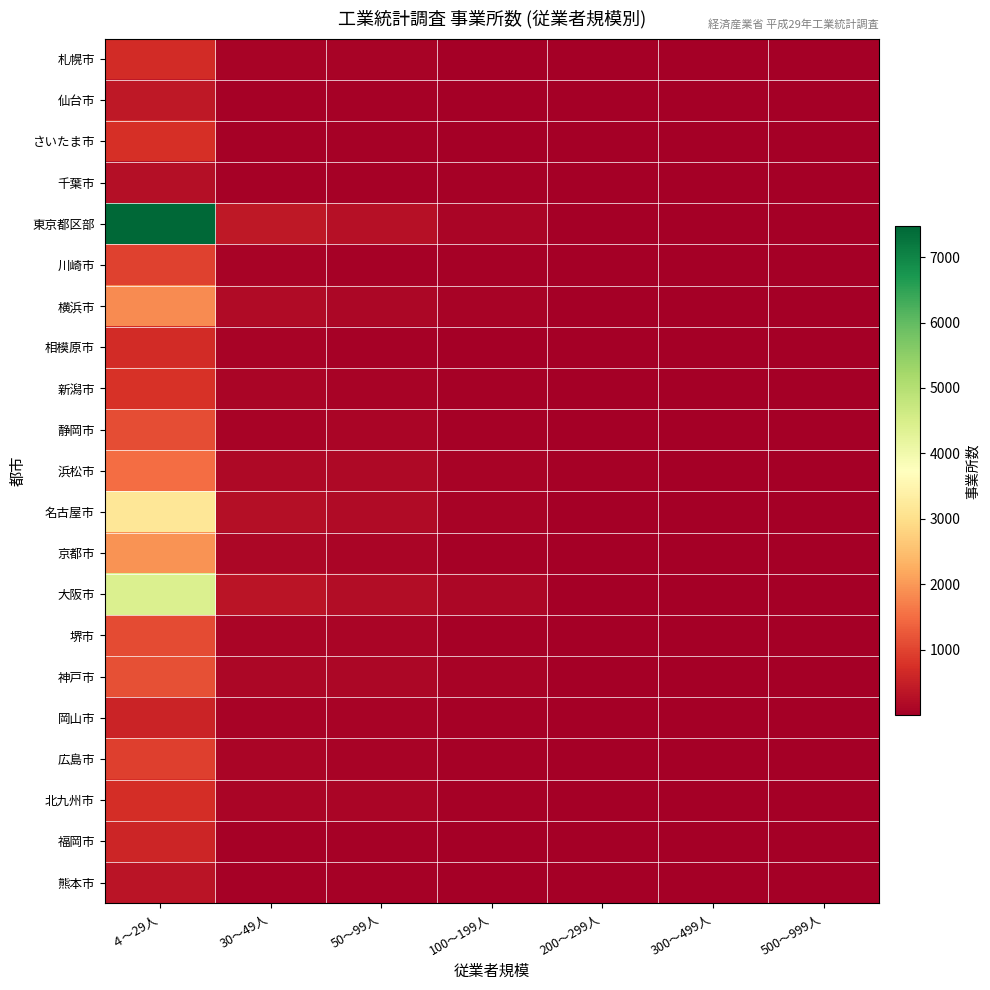

Which has a higher value, 500～999人 or 30～49人?

30～49人